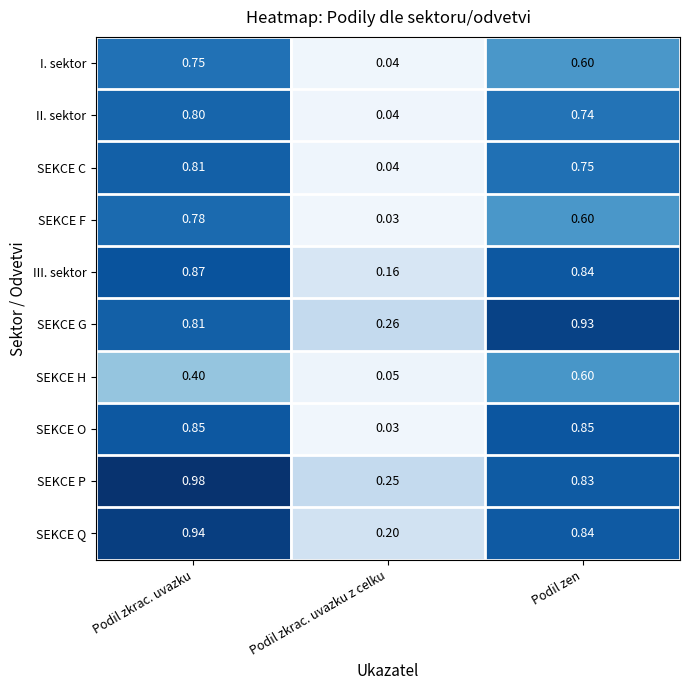

At which category is the sum across all series the highest?

Podil zkrac. uvazku